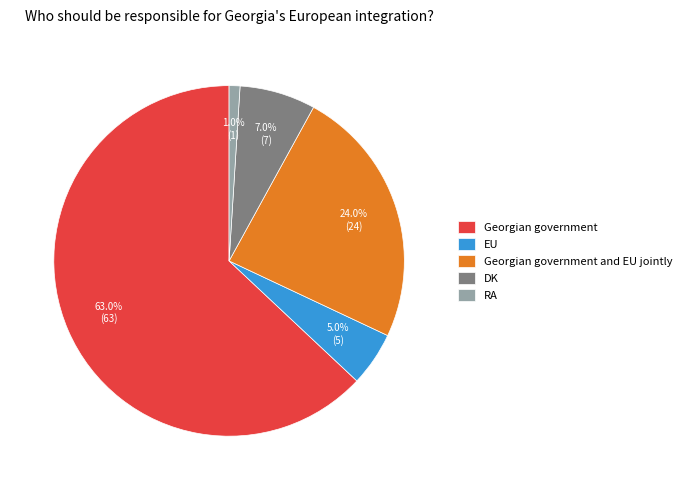

How many slices are in this pie chart?

5